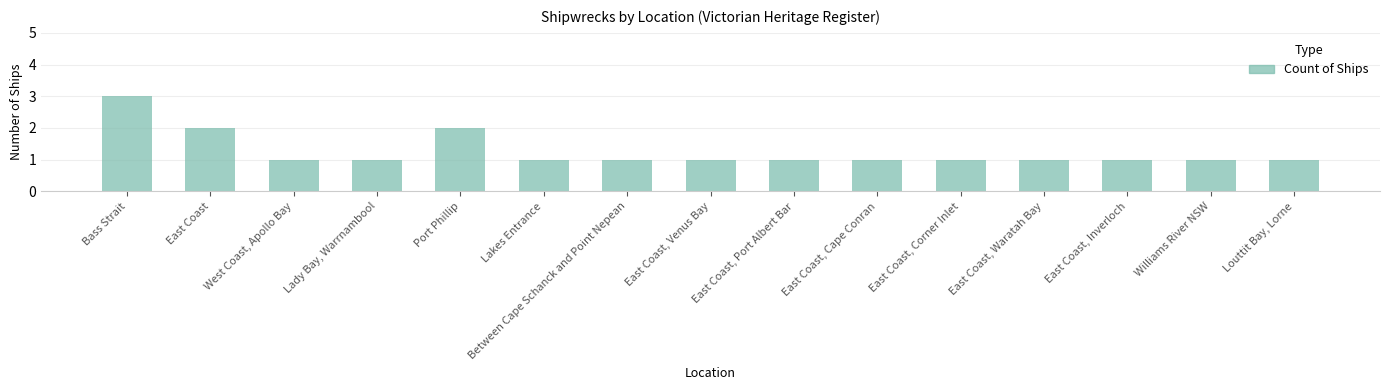

The chart shows a value of 1 at East Coast, Corner Inlet. True or false?

True